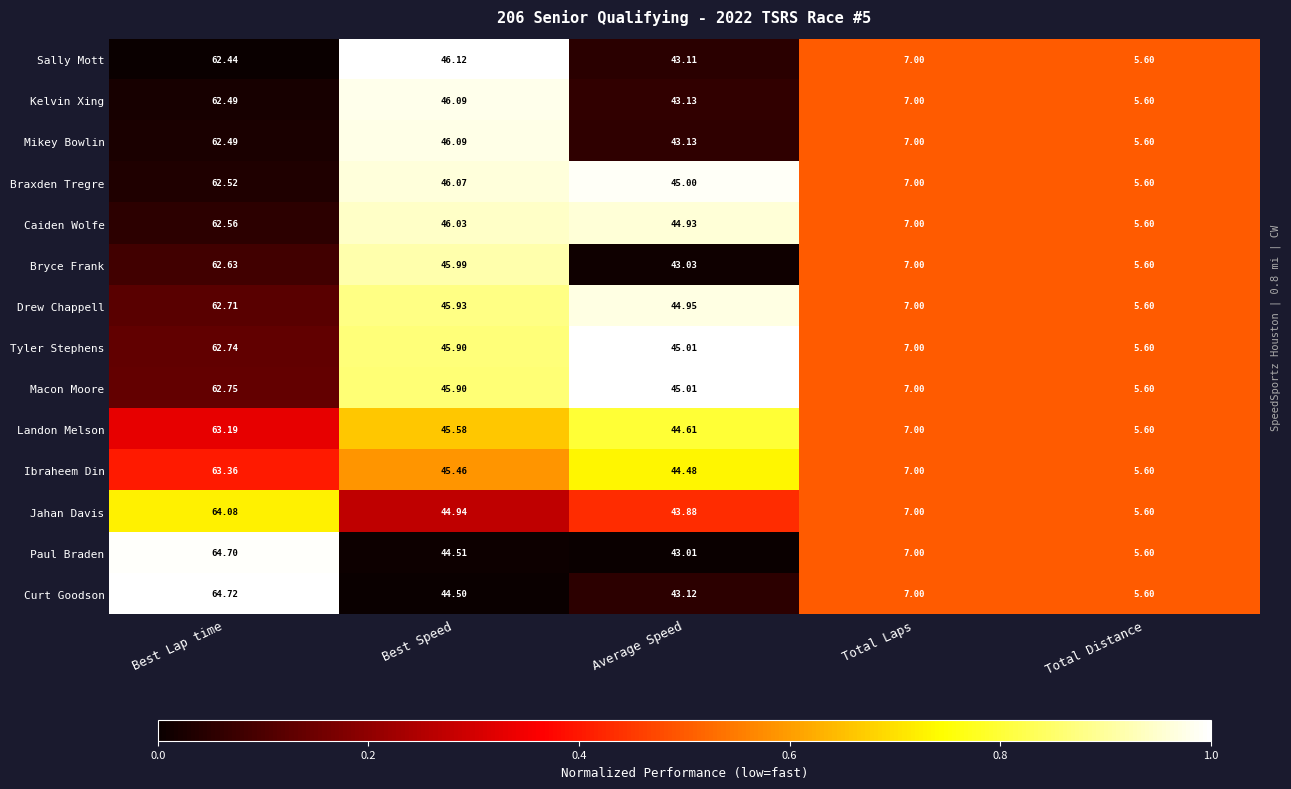

At which label does Caiden Wolfe reach its peak?

Best Lap time